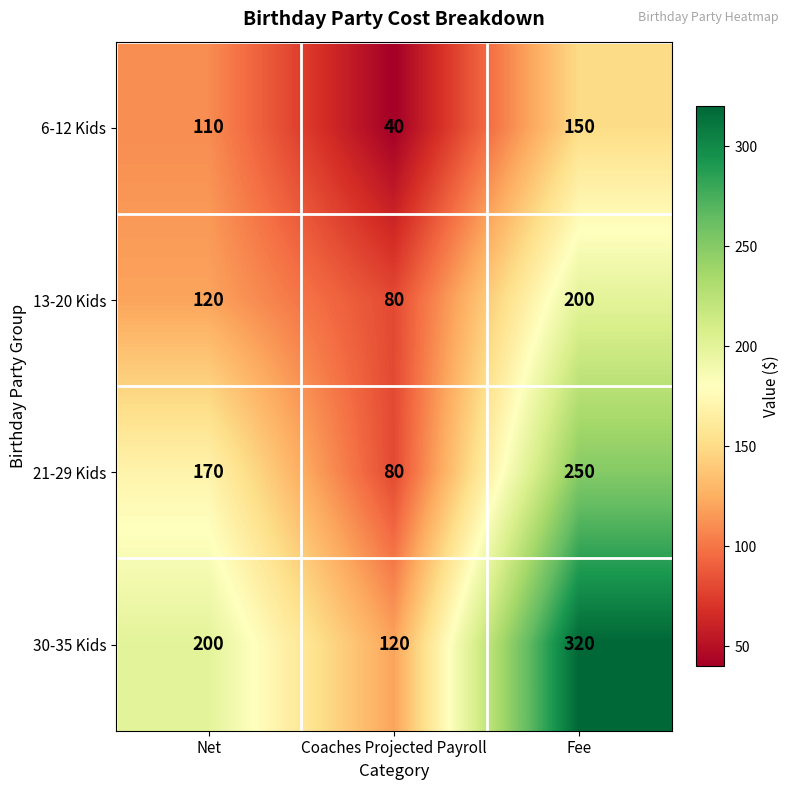

At how many categories does at least one series exceed 88?

3